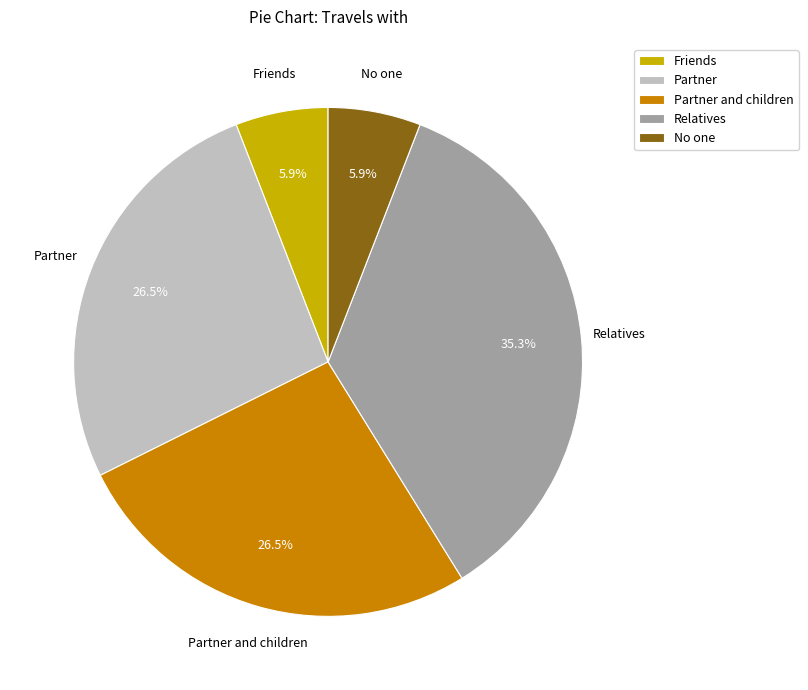

What percentage is the No one slice, to the nearest percent?

6%